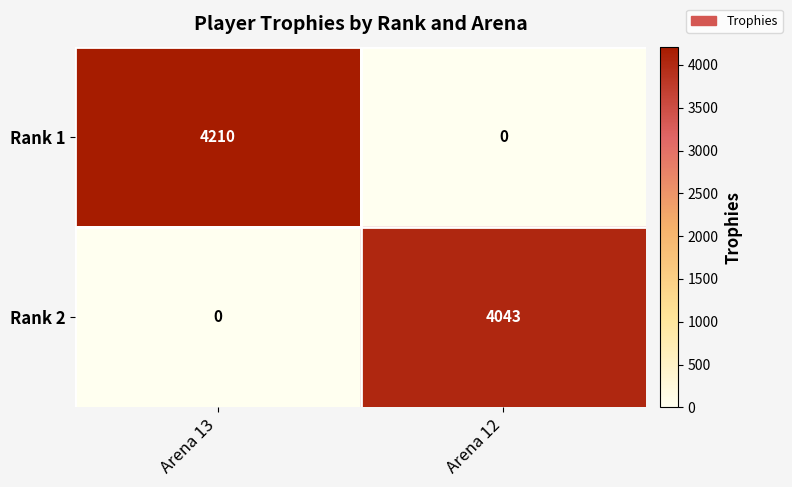

Reading right to left, transcribe all the data shown in this chart.

Rank 1: Arena 12=0	Arena 13=4210
Rank 2: Arena 12=4043	Arena 13=0